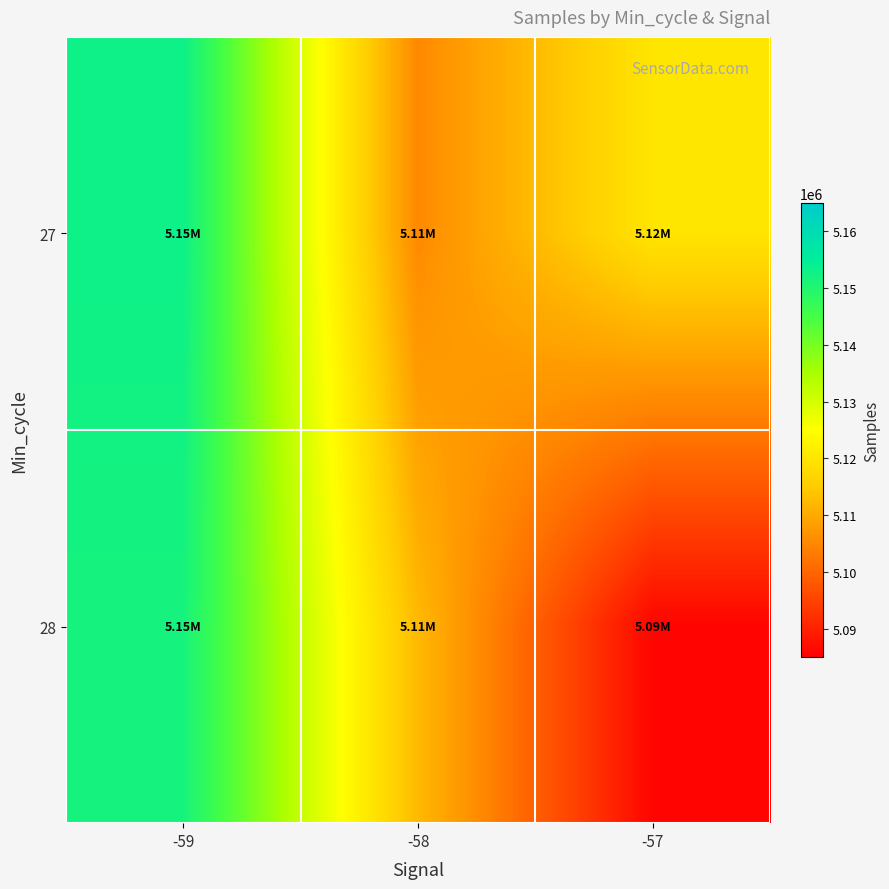

Rank the series by their average value, from highest to lowest.

27, 28